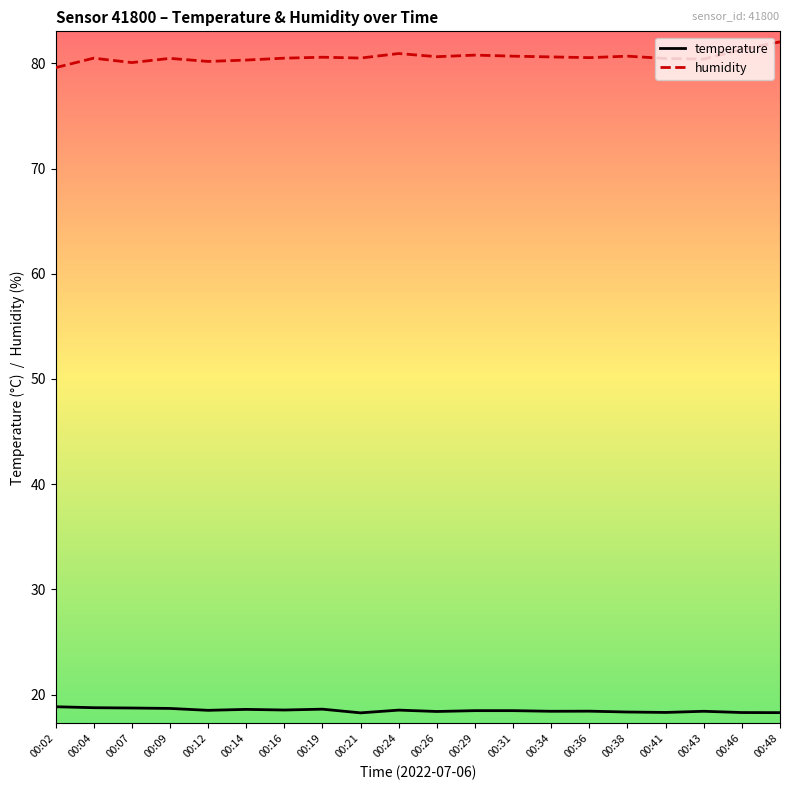

List the series in order of their overall mean, highest first.

humidity, temperature